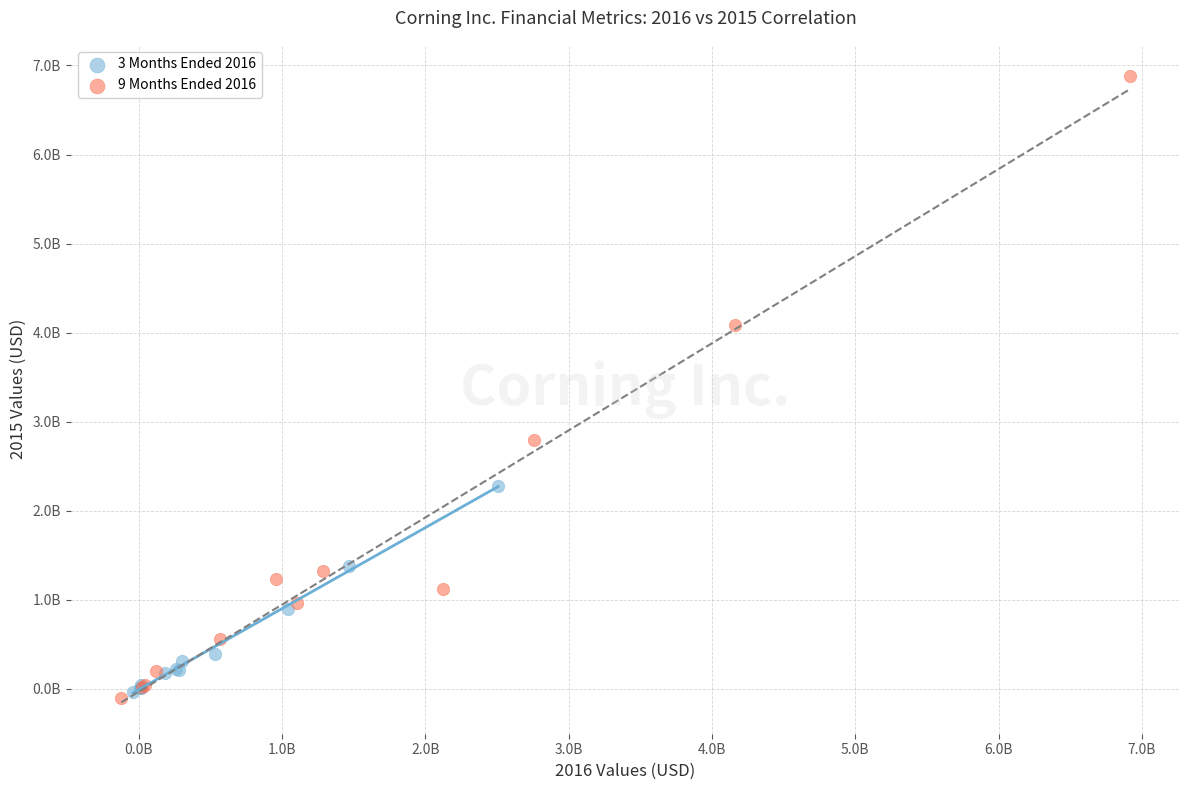

What are all the series names shown in the legend?

3 Months Ended 2016, 9 Months Ended 2016